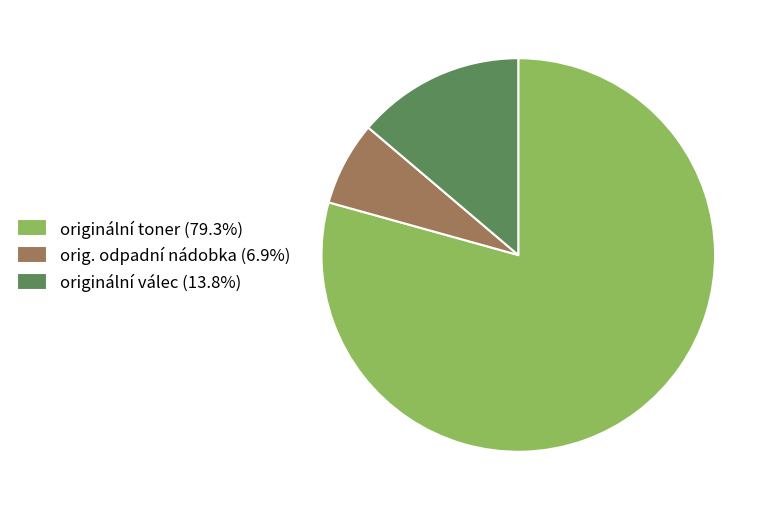

Approximately how many times larger is the value at originální toner (79.3%) compared to orig. odpadní nádobka (6.9%)?

11.5